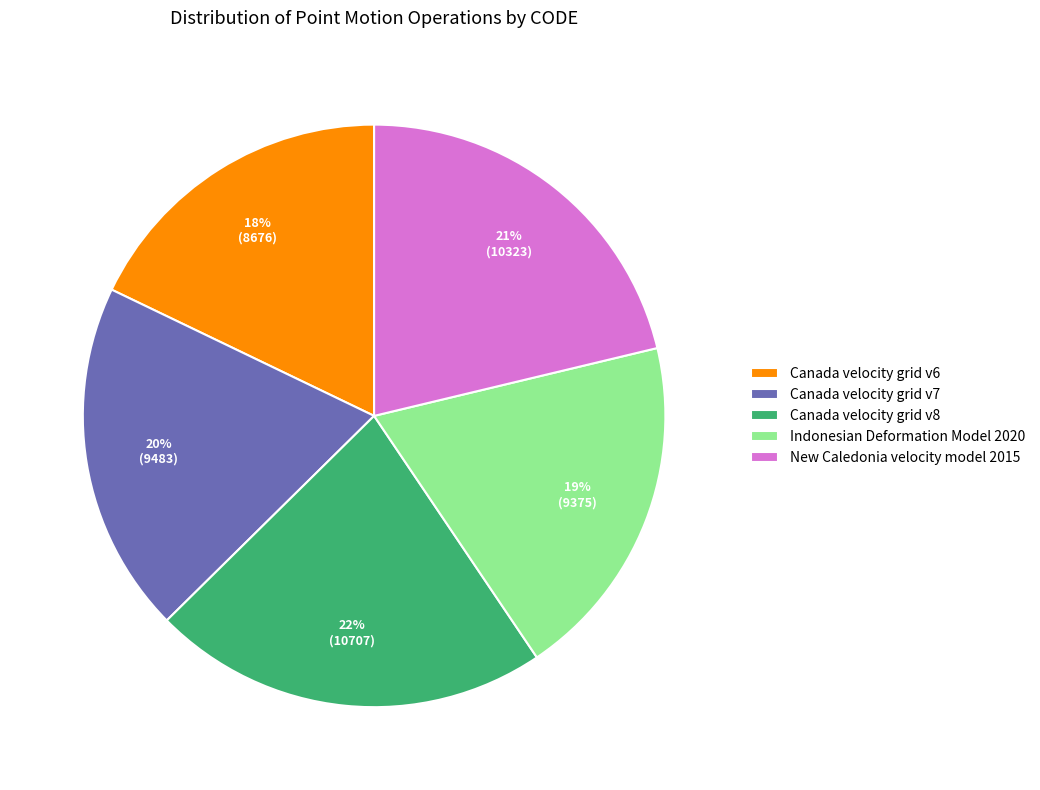

Which slice is the largest?

Canada velocity grid v8